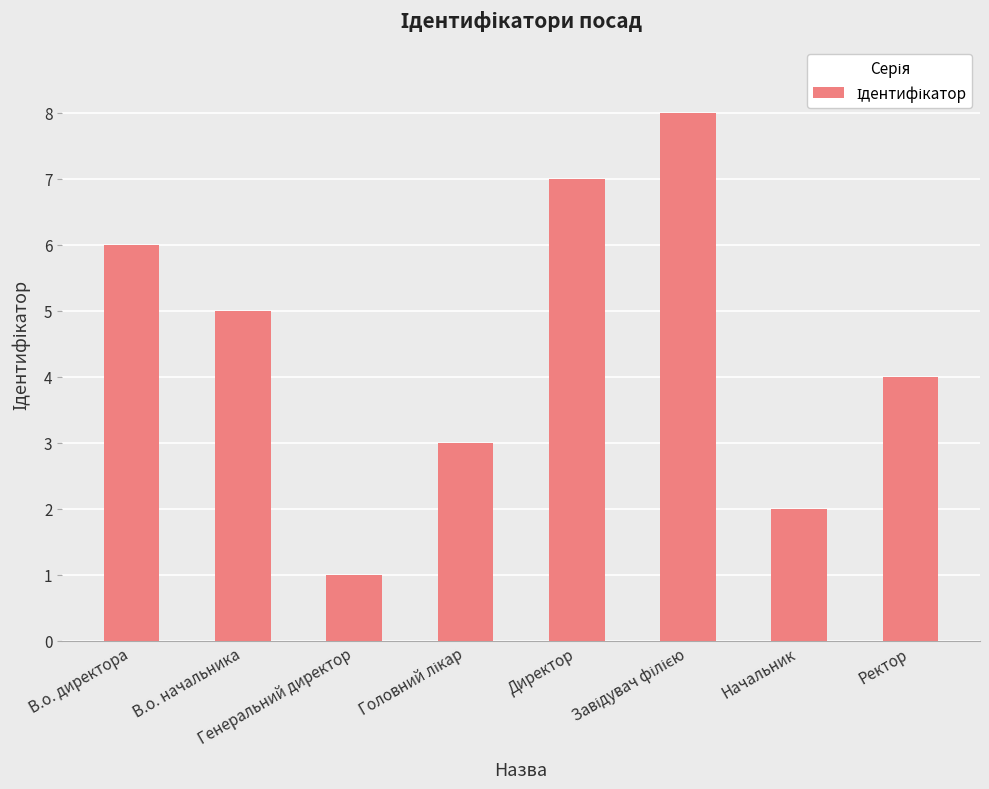

What is the greatest value displayed?

8